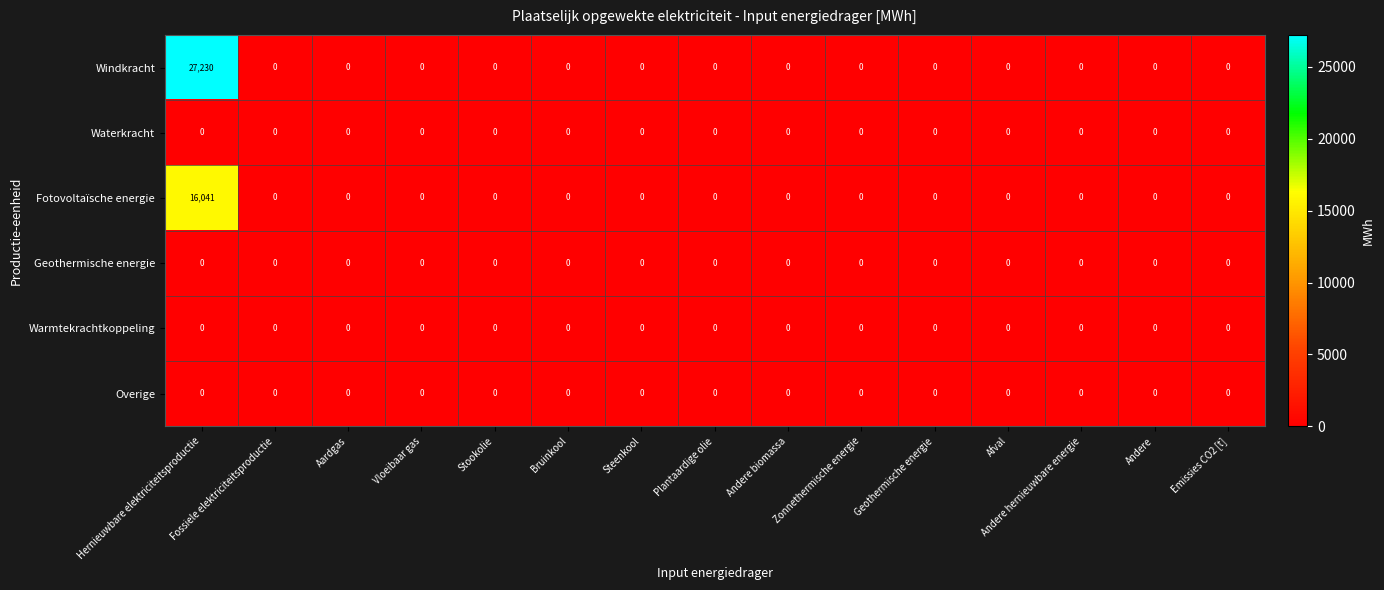

Which series changed the most between Hernieuwbare elektriciteitsproductie and Zonnethermische energie?

Windkracht